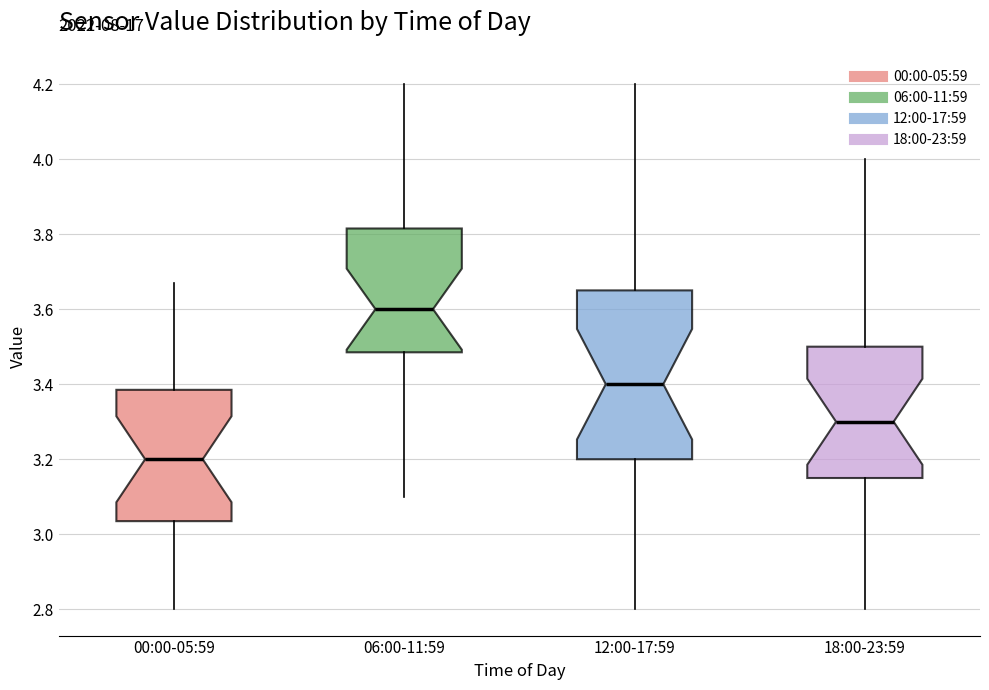

Which box's median line is the lowest?

00:00-05:59